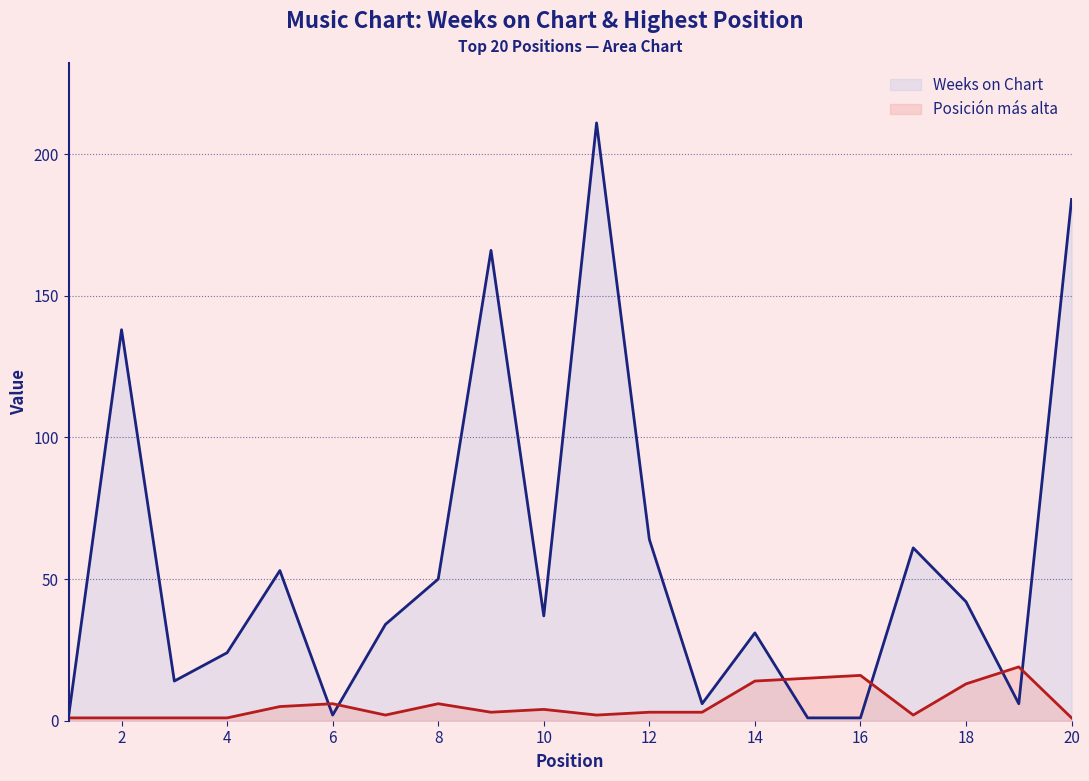

Where is Weeks on Chart nearest to the value 106?

2